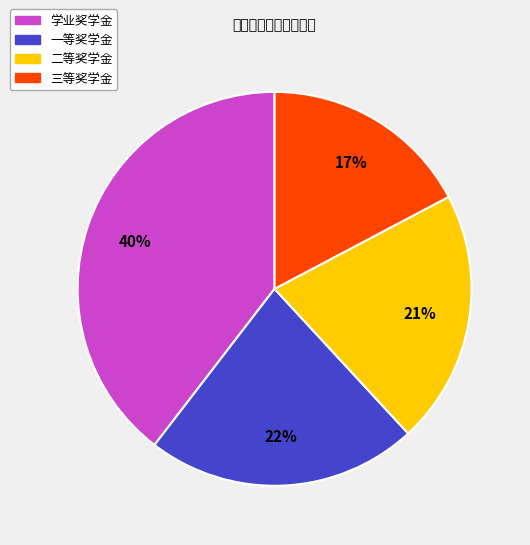

Is there a majority slice in this chart?

No